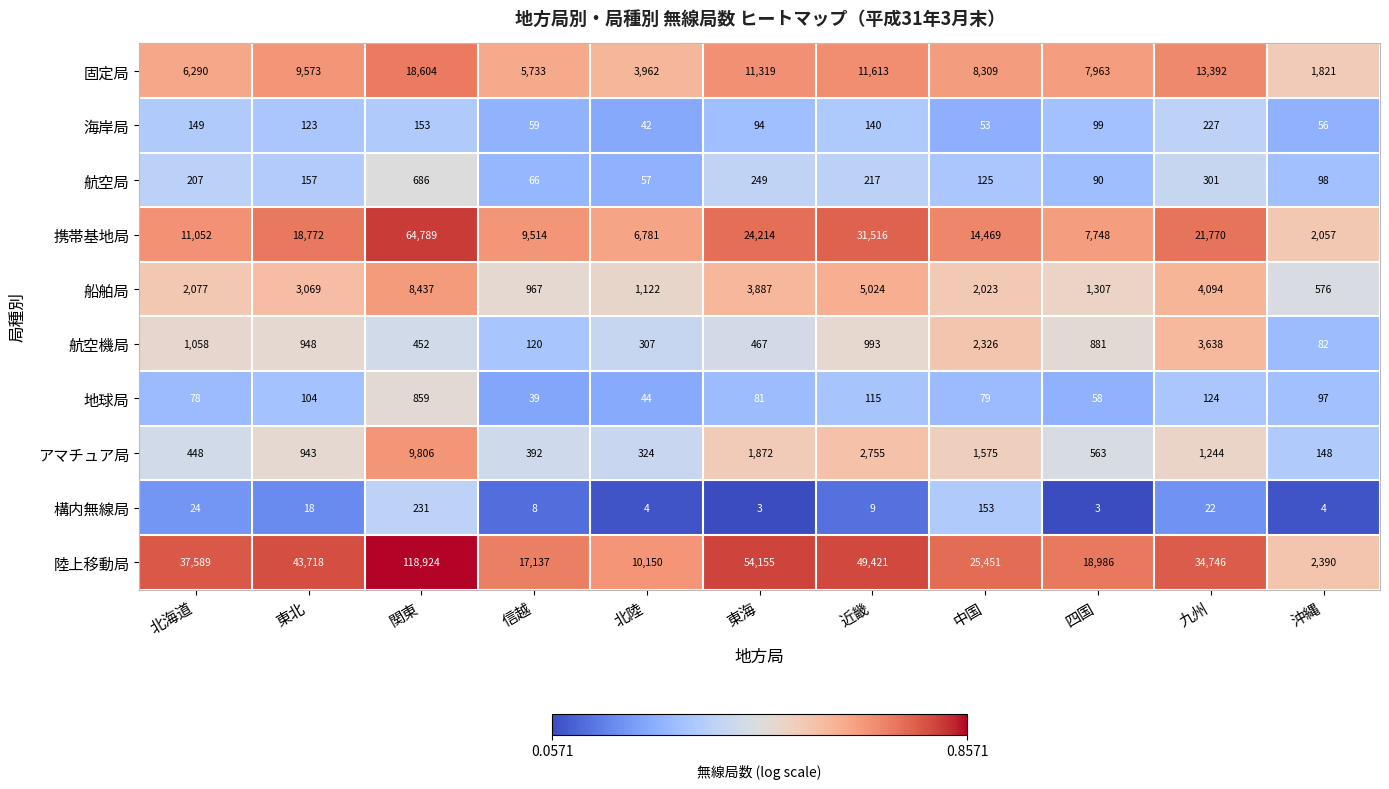

Read the 構内無線局 value at 北海道.

24